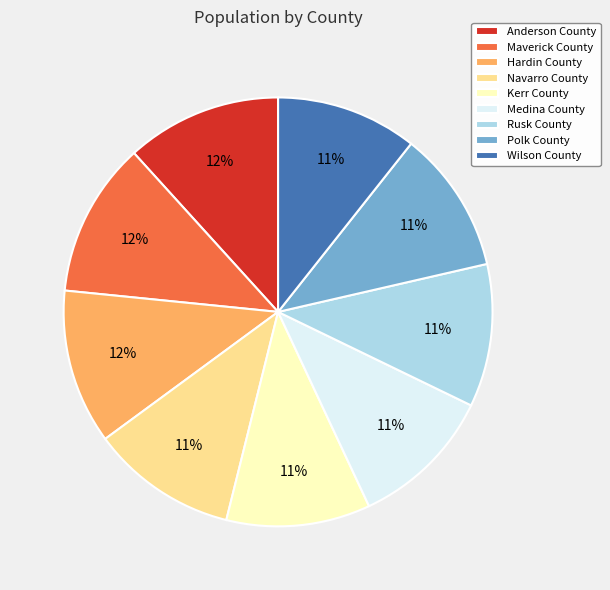

Does Polk County account for over 50% of the chart?

No